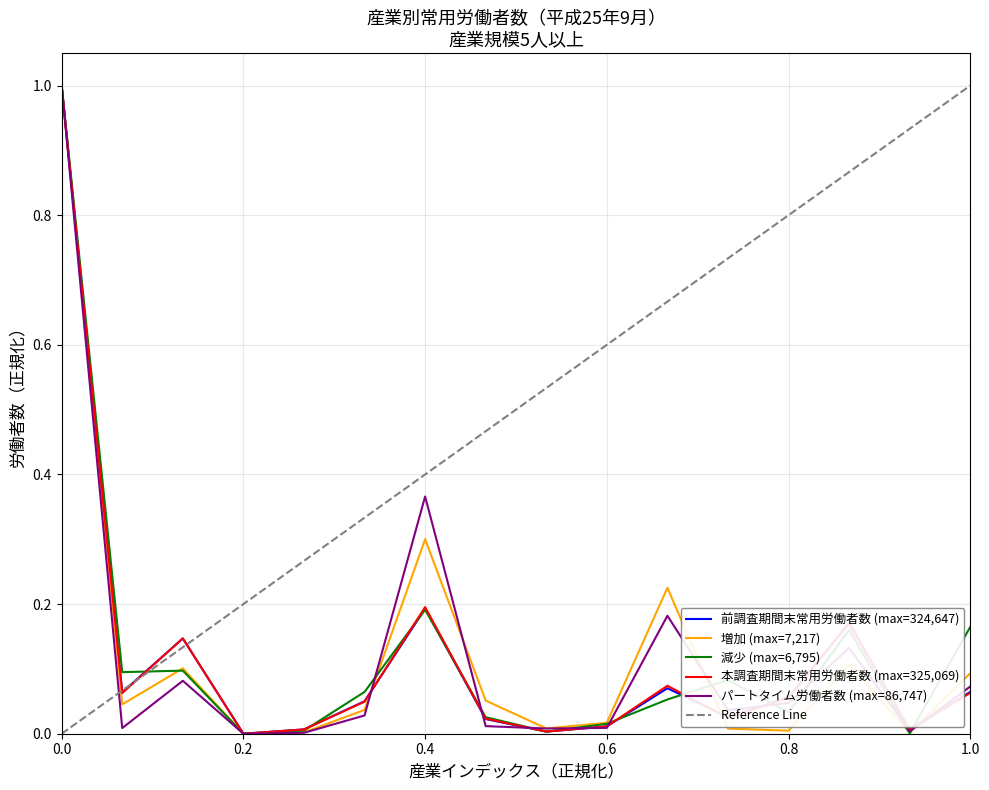

What is the highest value of the 減少 (max=6,795) series?

1.0